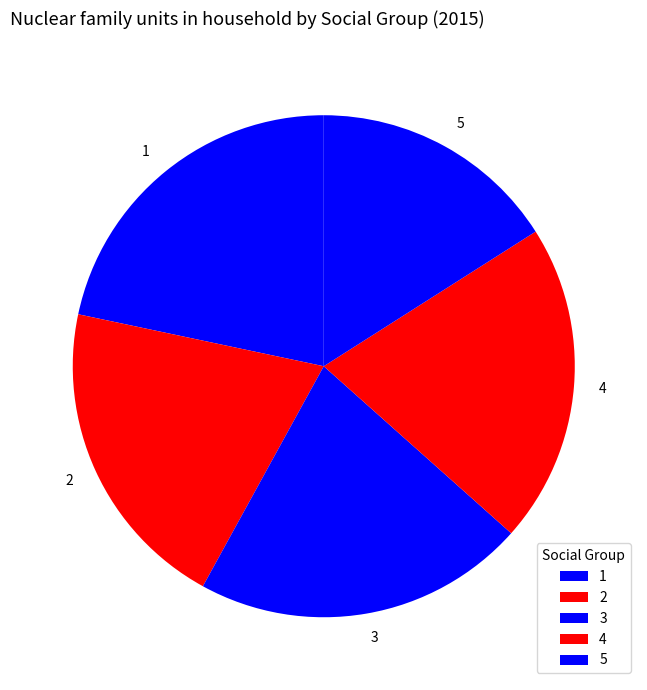

Which category has the smallest portion of the pie?

5